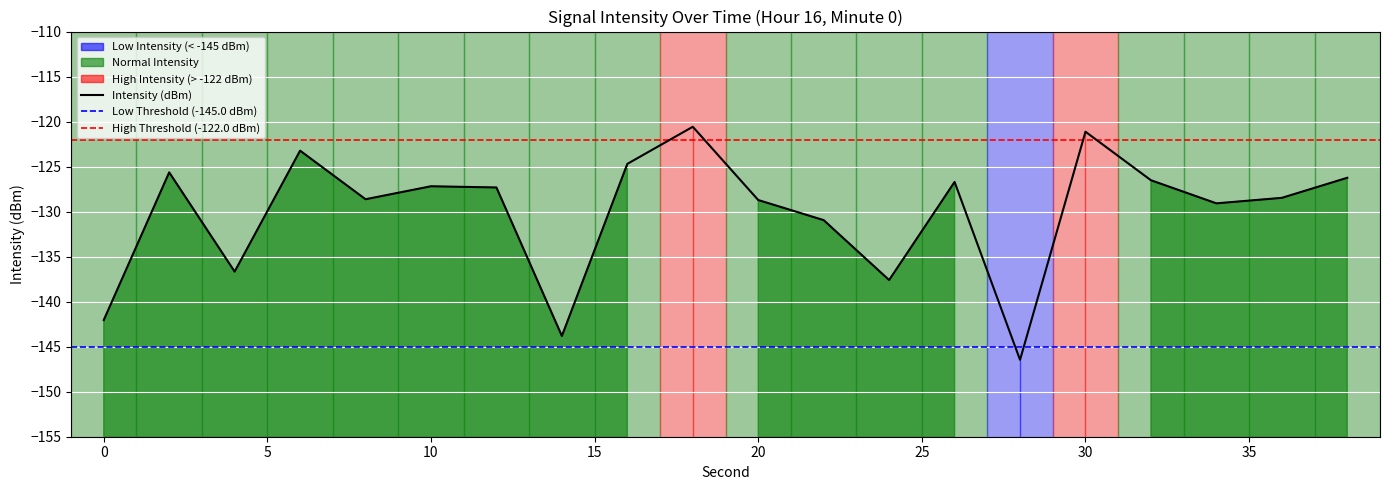

How many points are lower than both their immediate neighbors (excluding endpoints)?

6